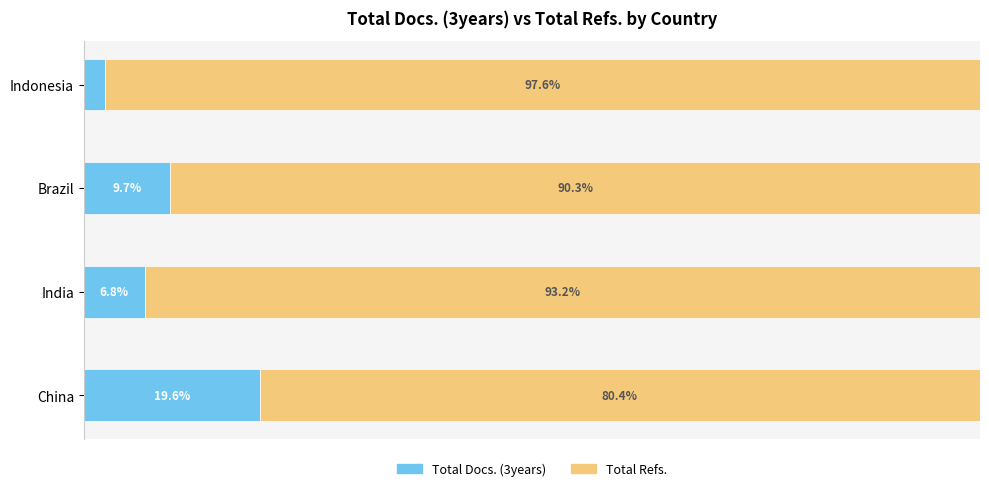

Which category has the highest value in the Total Docs. (3years) series?

China